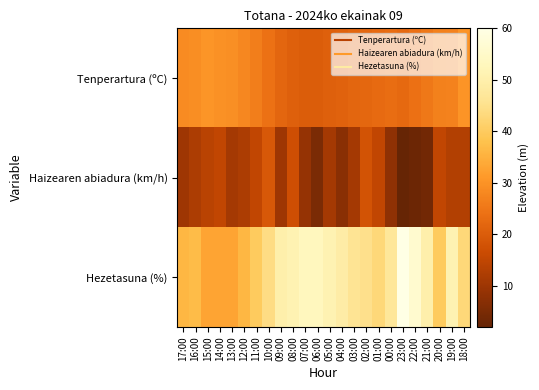

Between 07:00 and 18:00, which series saw the biggest shift?

Tenperartura (ºC)